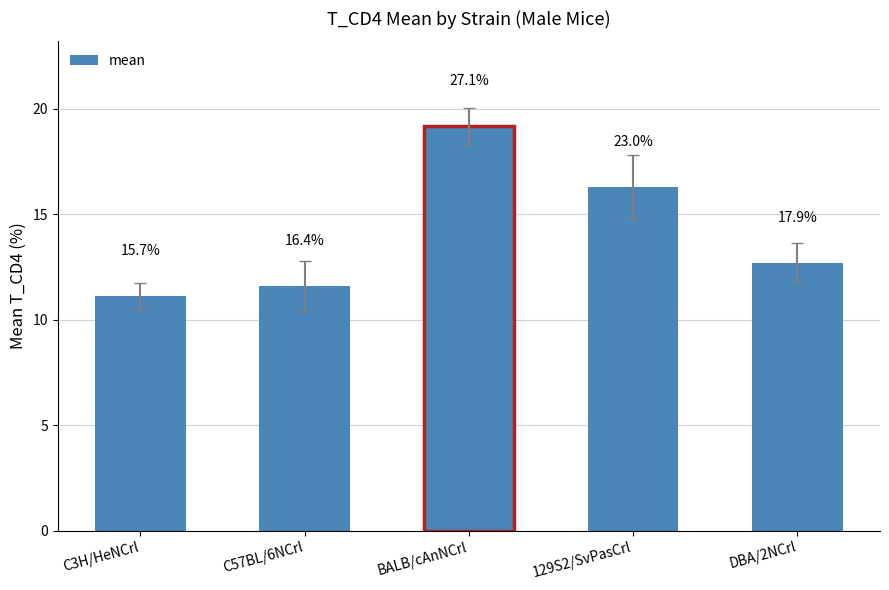

The value at 129S2/SvPasCrl is 16.3. True or false?

True